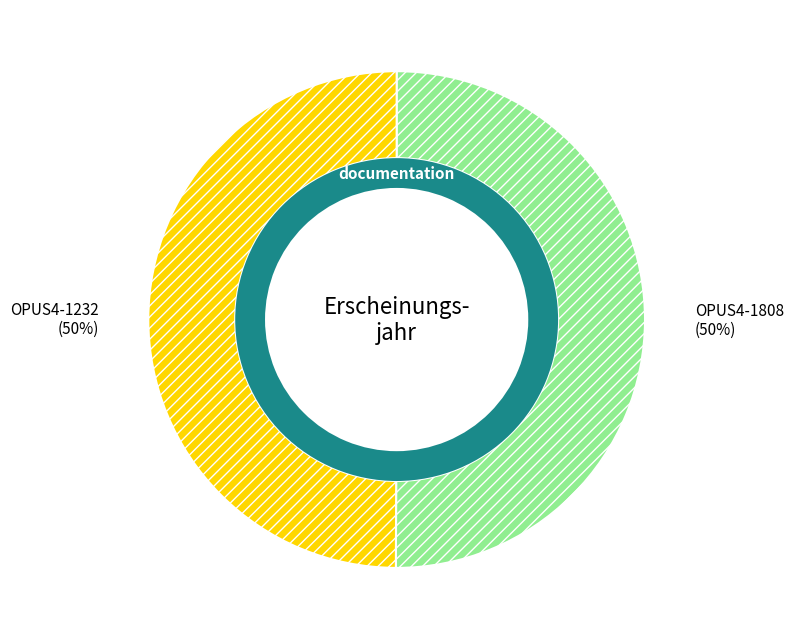

How many segments does this pie chart have?

2